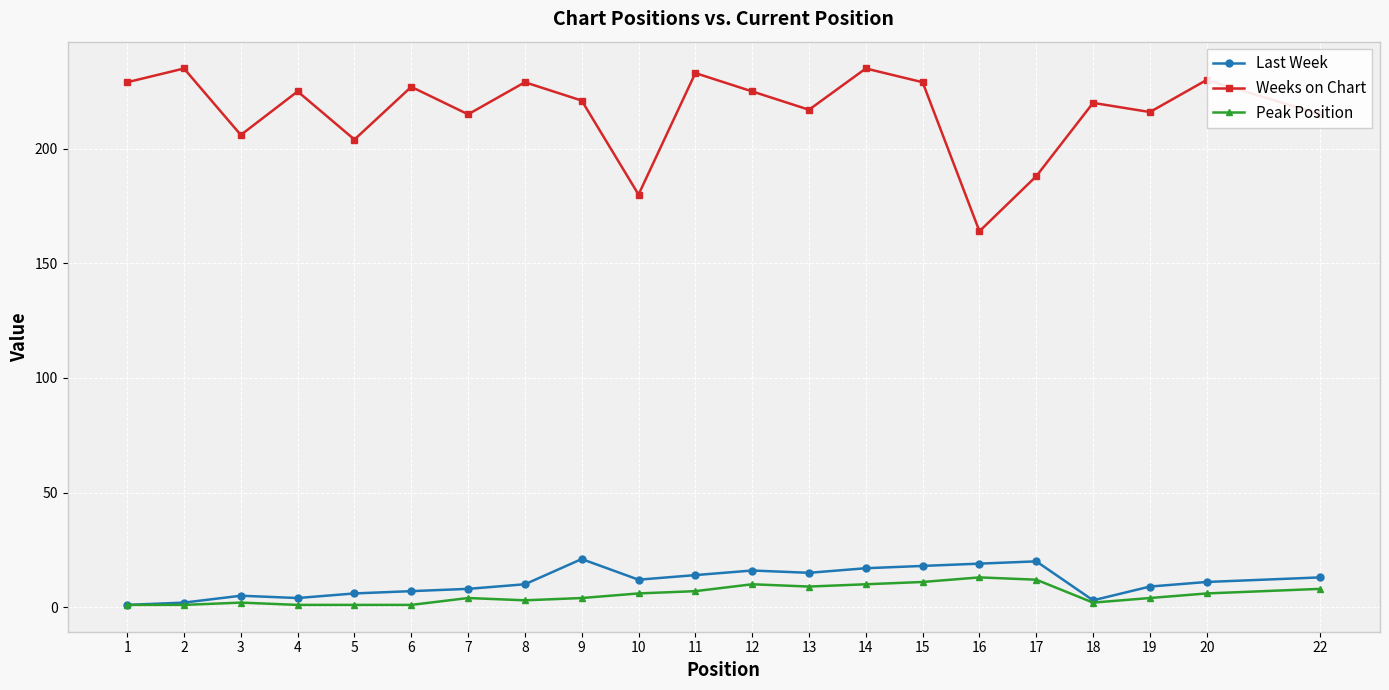

True or false: Last Week has a value of 10 at 8.

True